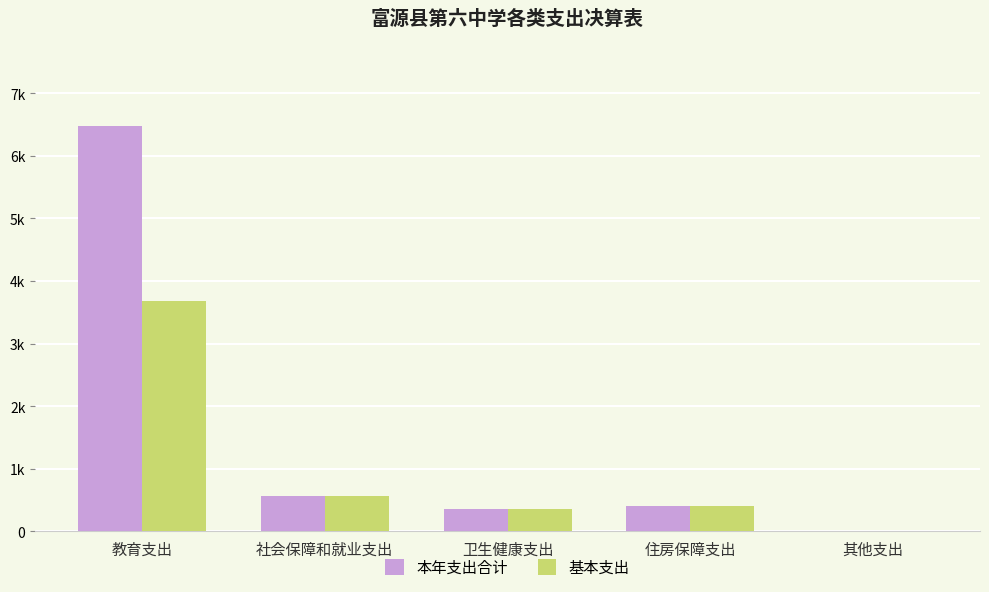

What is the label of the 2nd bar from the right?

住房保障支出